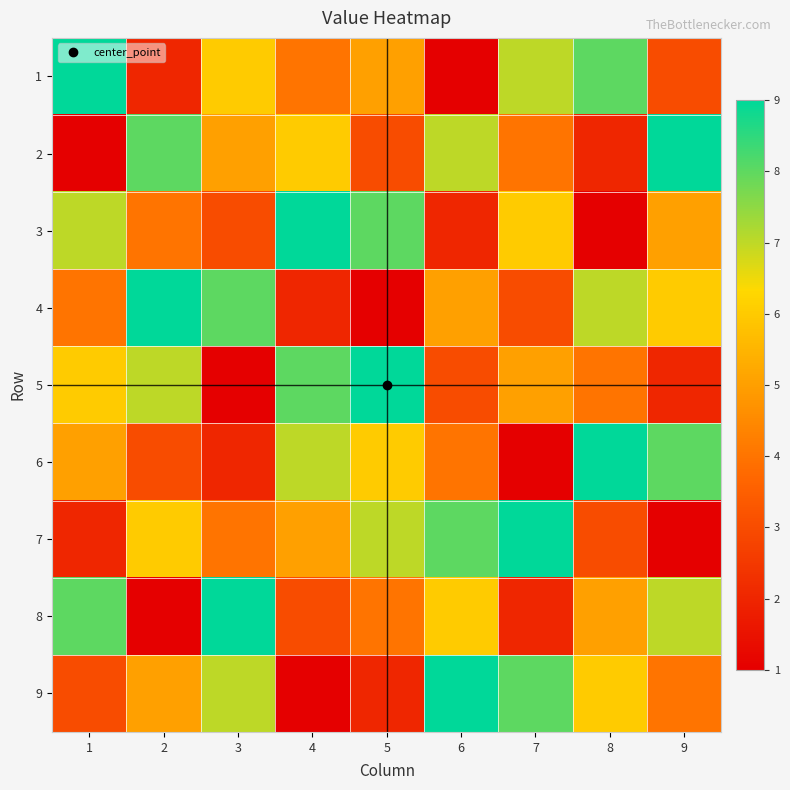

At how many categories does at least one series exceed 1?

9